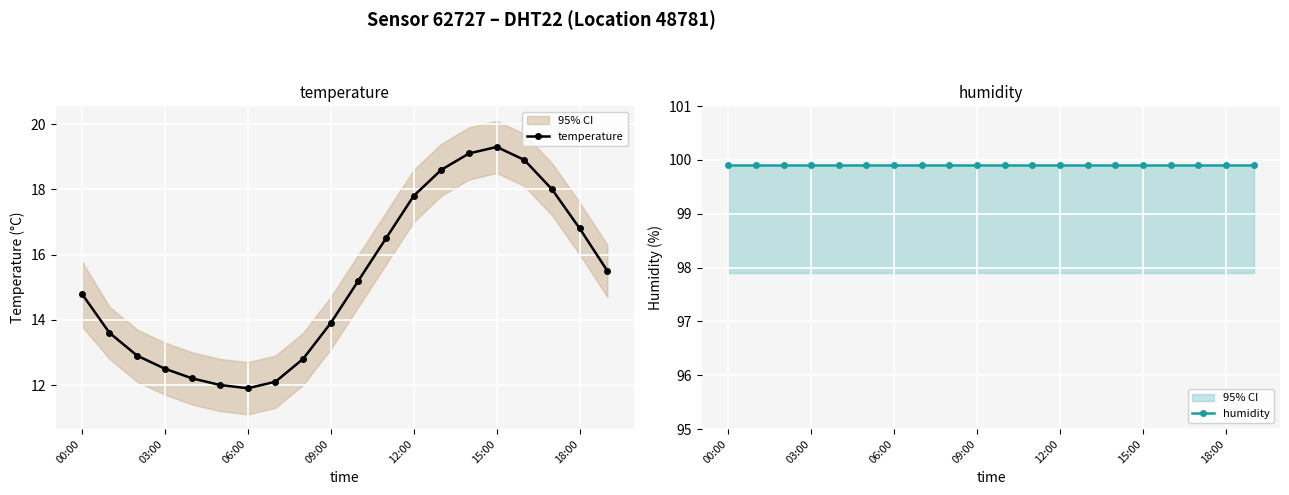

The value of humidity at 13 is 48.5. True or false?

False